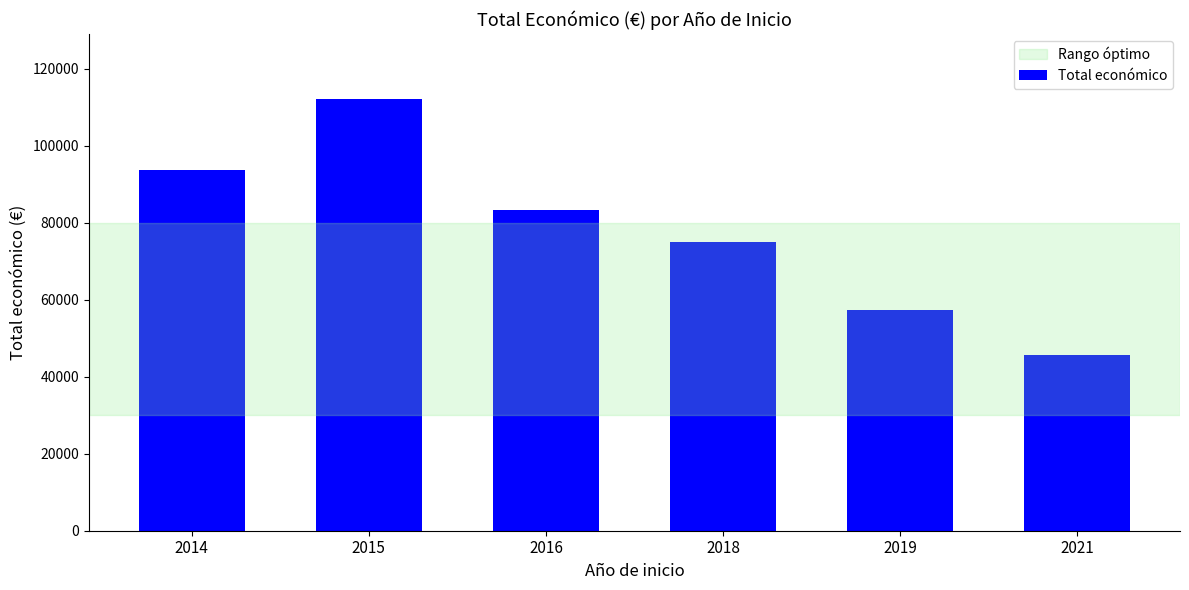

Is it true that the value at 2014 is 93641.2?

True